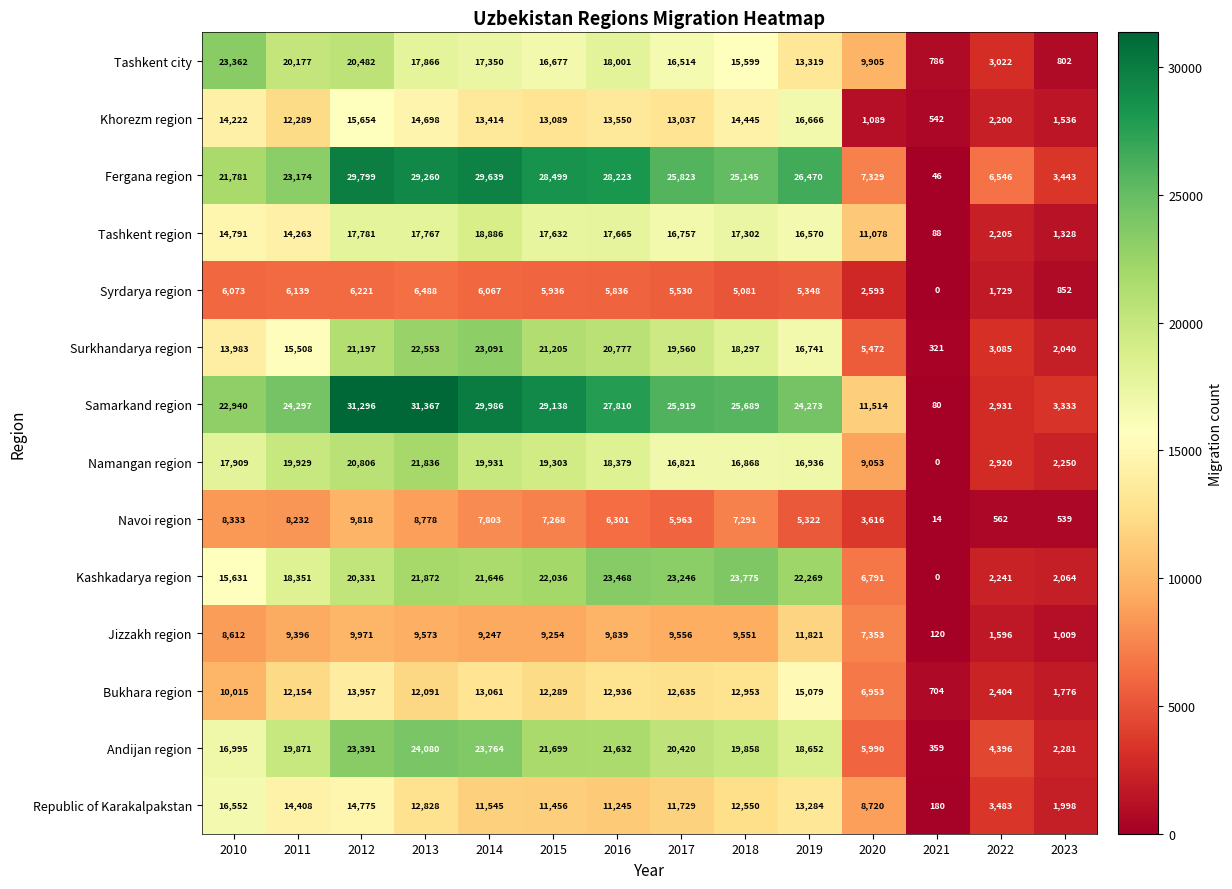

At 2018, list the series in order from largest to smallest.

Samarkand region, Fergana region, Kashkadarya region, Andijan region, Surkhandarya region, Tashkent region, Namangan region, Tashkent city, Khorezm region, Bukhara region, Republic of Karakalpakstan, Jizzakh region, Navoi region, Syrdarya region